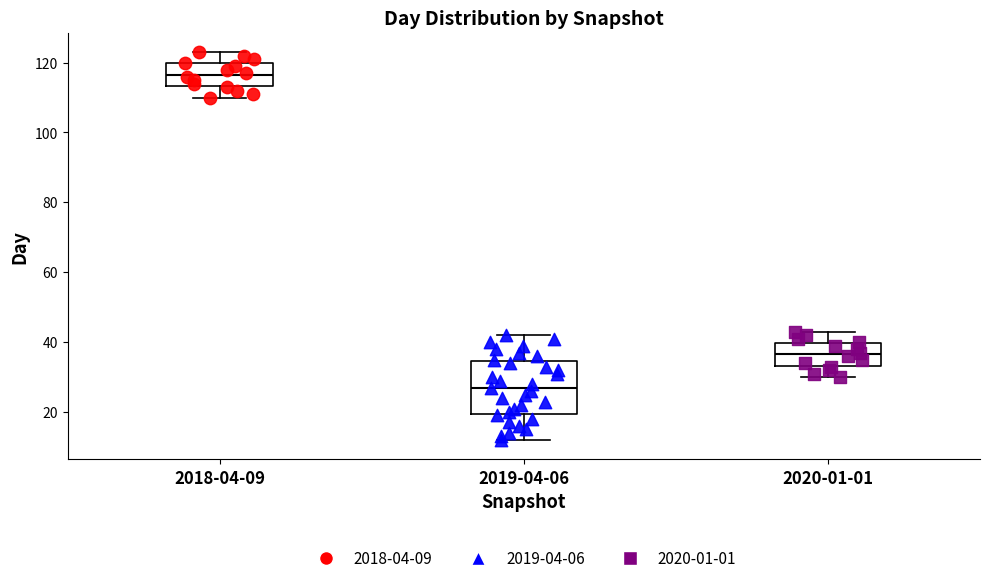

Where does the median line of the box for 2019-04-06 sit on the y-axis? The values are not printed on the chart, so give them approximately, as read against the axis.

28